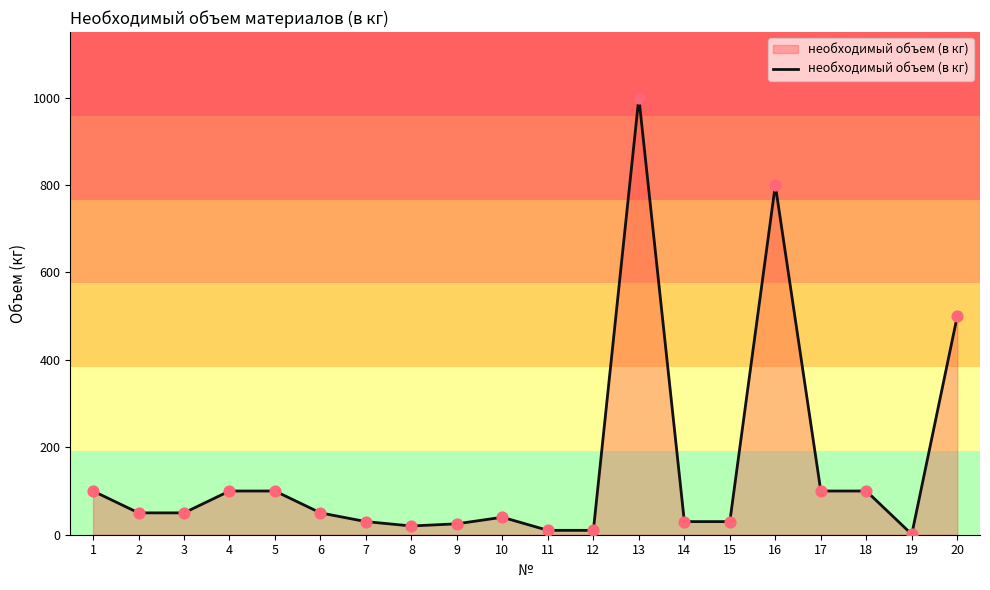

What is the change in value from 15 to 18?

+70